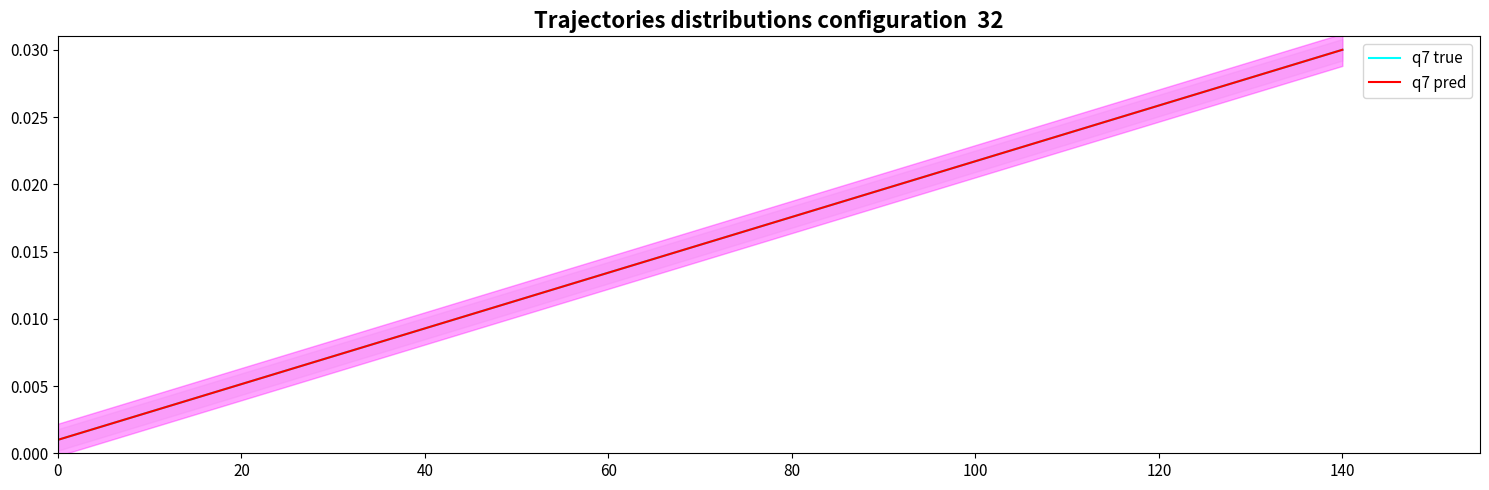

The q7 true series shows 0.0 at 40. True or false?

True